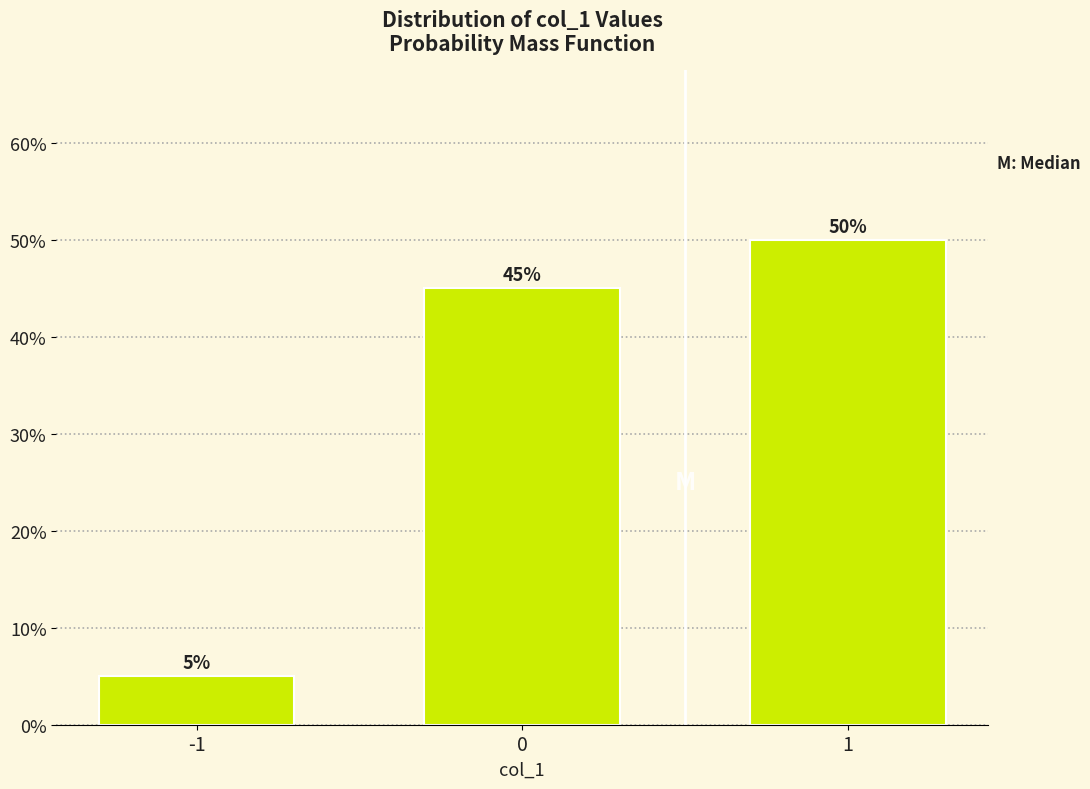

Reading left to right, list all the values displayed in this chart.

5	45	50